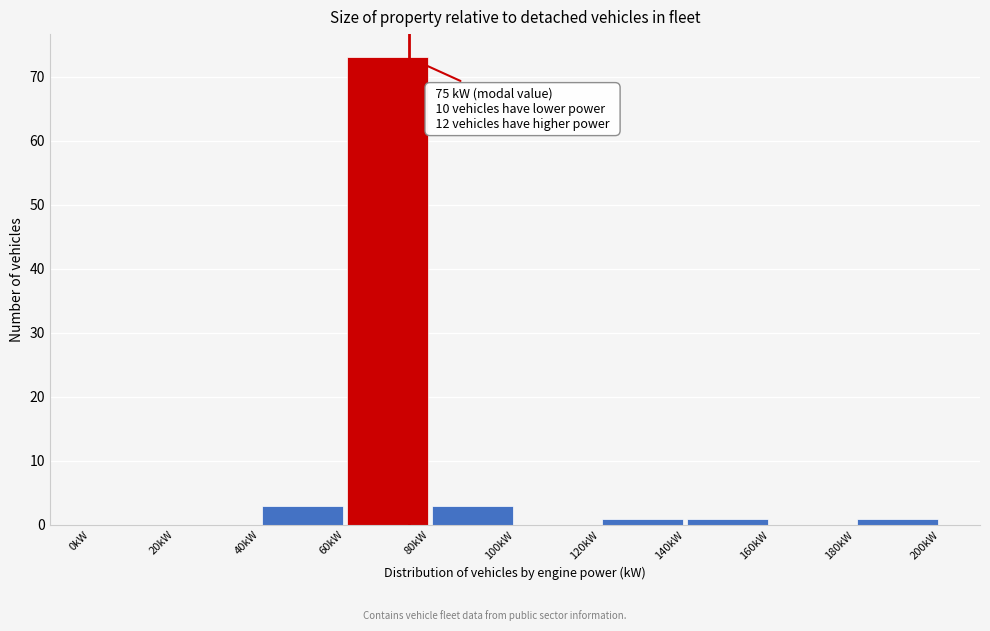

Over which range of the x-axis is the bar tallest?

60 to 80